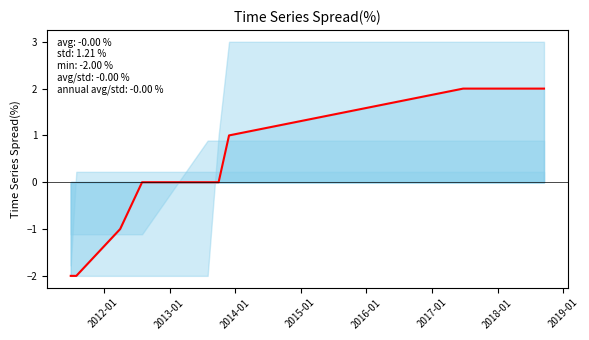

How many values are between -1 and 1?

5